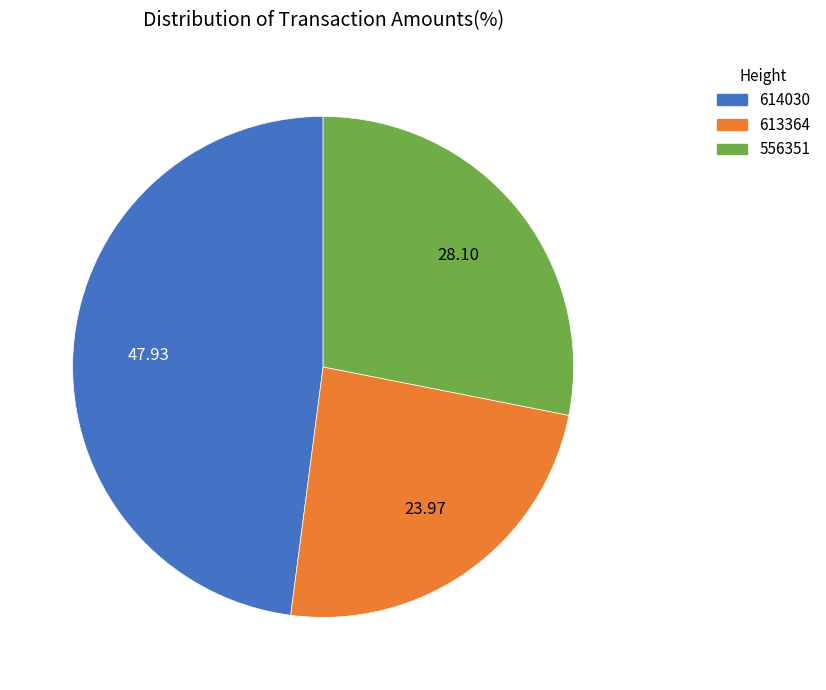

Which has a higher value, 556351 or 614030?

614030